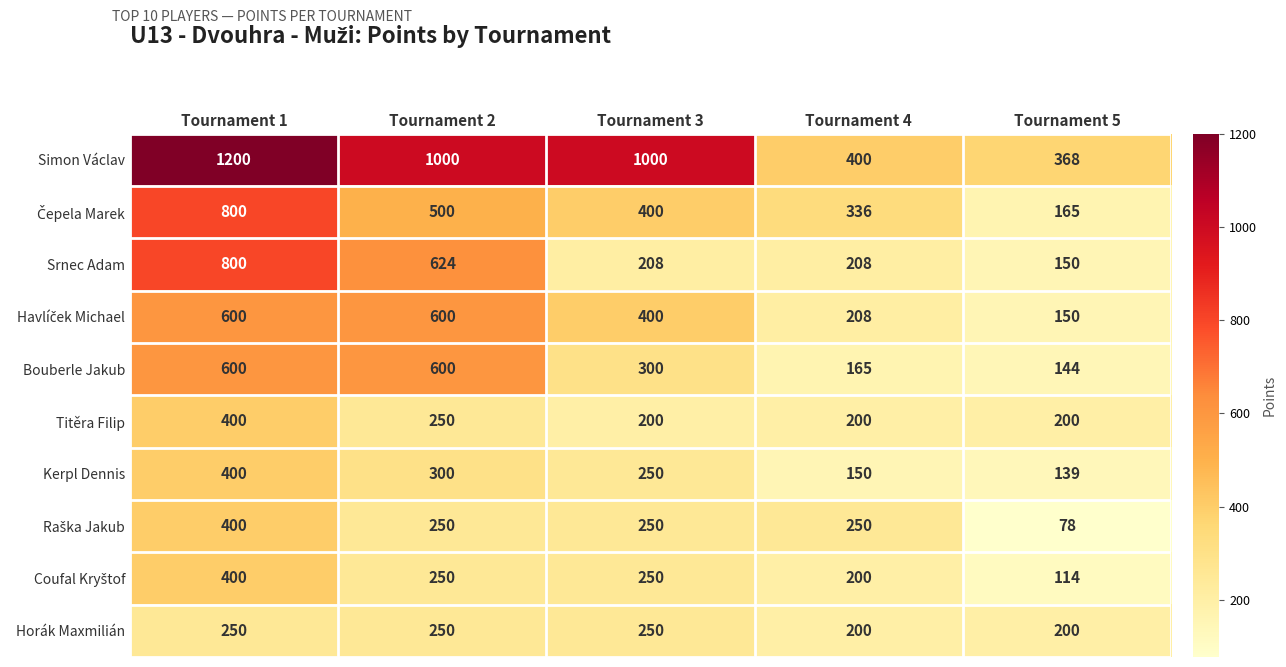

What is the difference between the Horák Maxmilián values at Tournament 4 and Tournament 2?

50